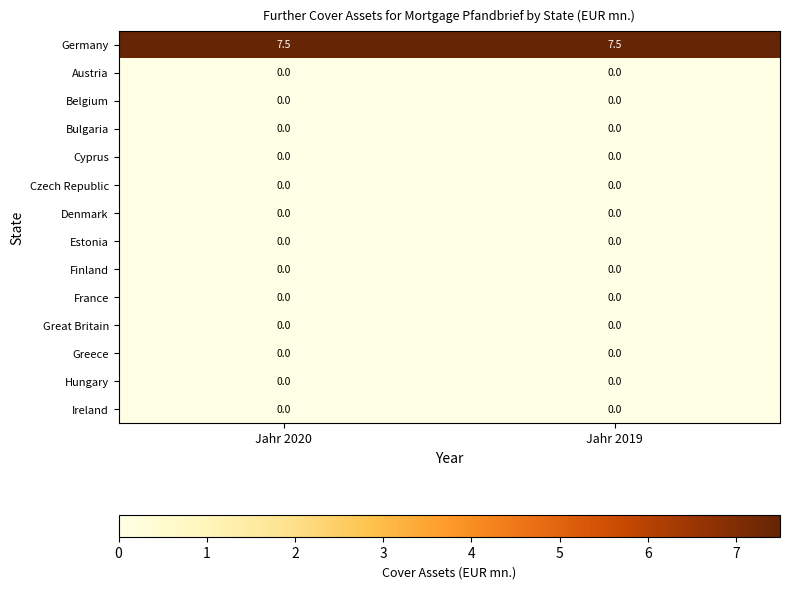

What is the greatest value displayed?

7.5